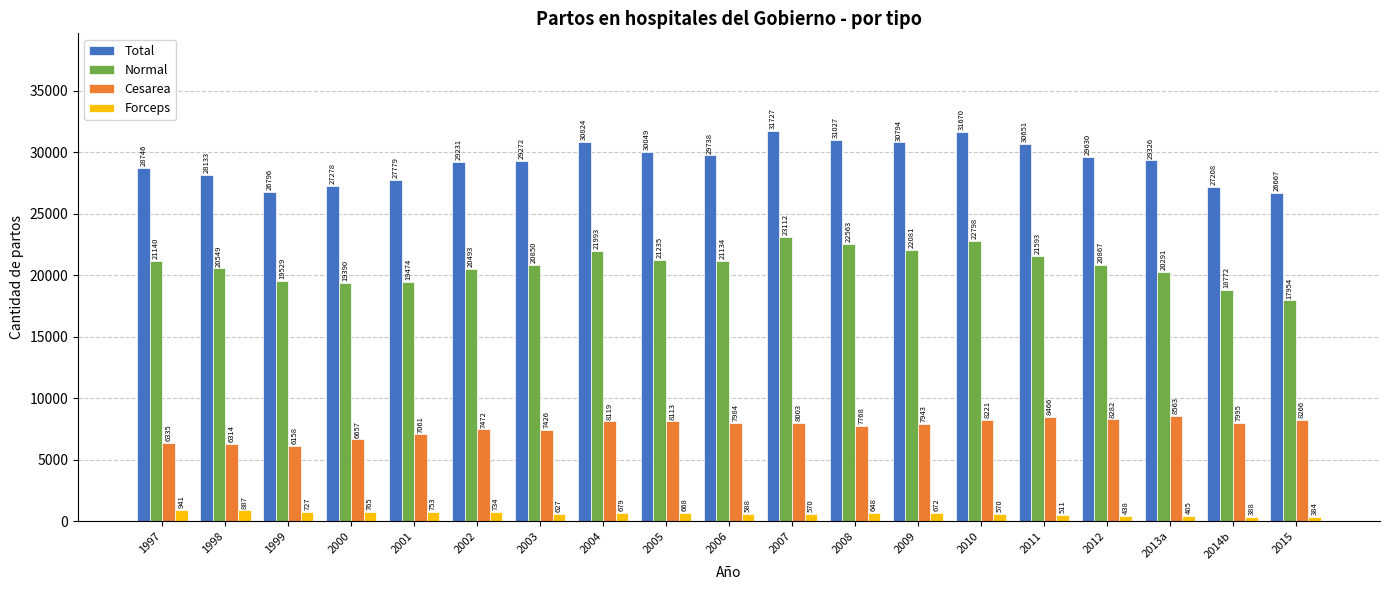

How many data points in Total are less than 29326?

9